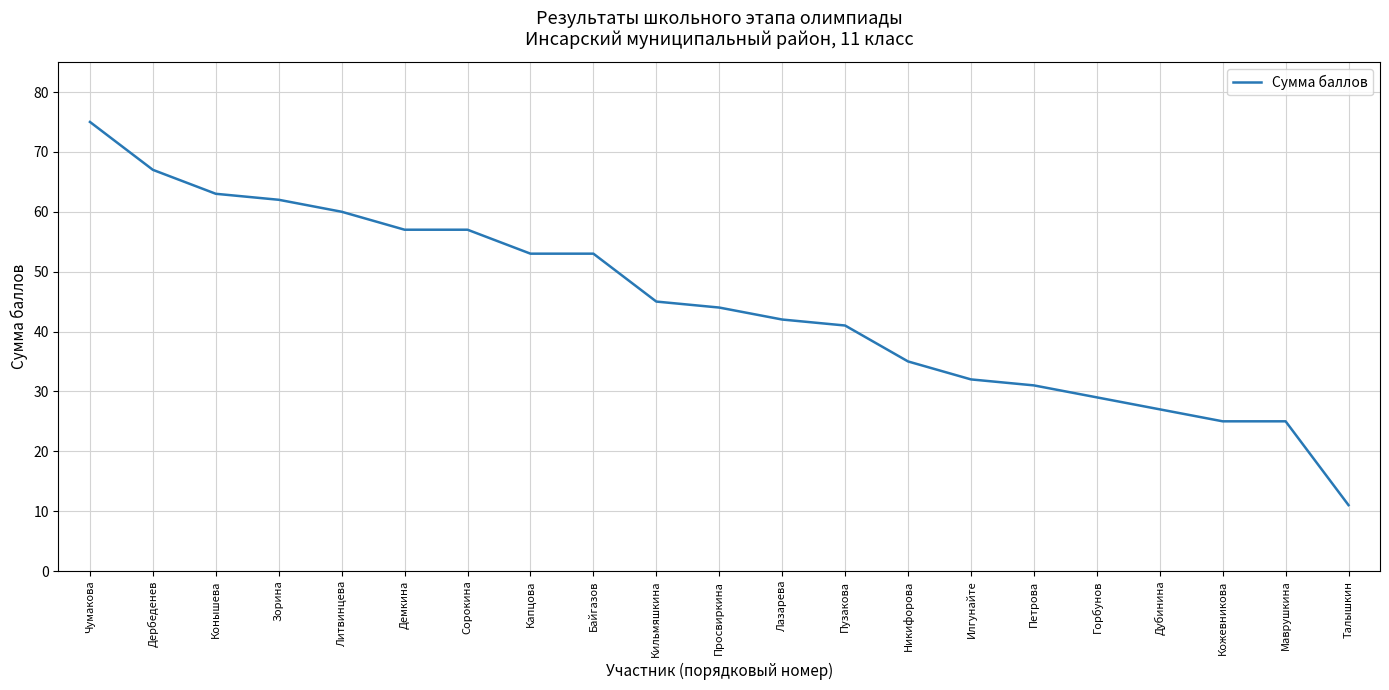

What is the difference between the values at Конышева and Маврушкина?

38